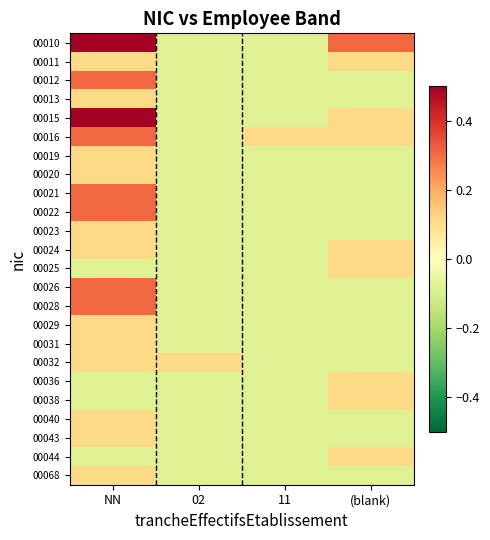

List the series in order of their peak value, highest first.

00010, 00015, 00012, 00016, 00021, 00022, 00026, 00028, 00011, 00013, 00019, 00020, 00023, 00024, 00025, 00029, 00031, 00032, 00036, 00038, 00040, 00043, 00044, 00068